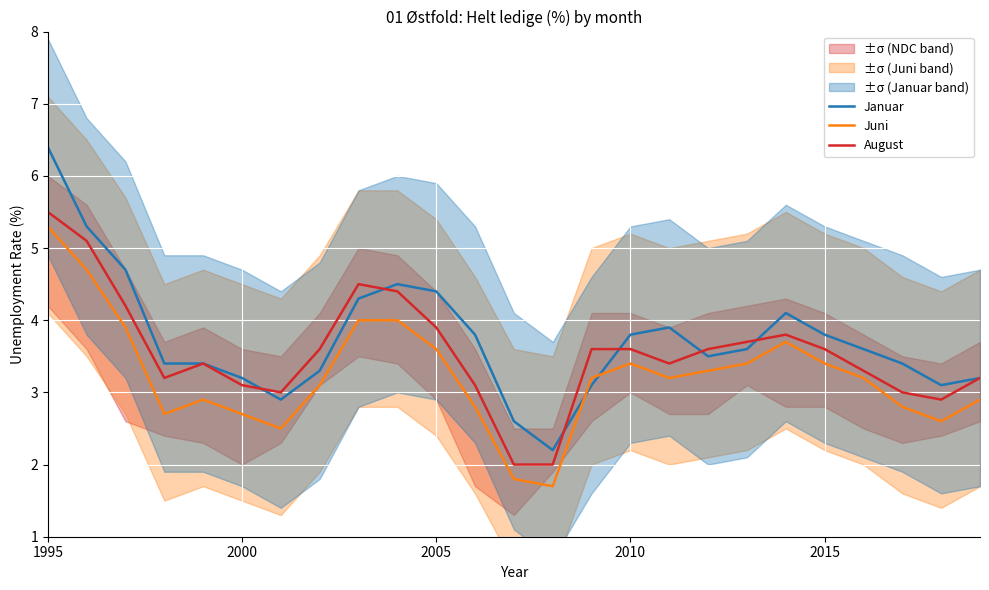

How many data points in Juni are above 3?

15